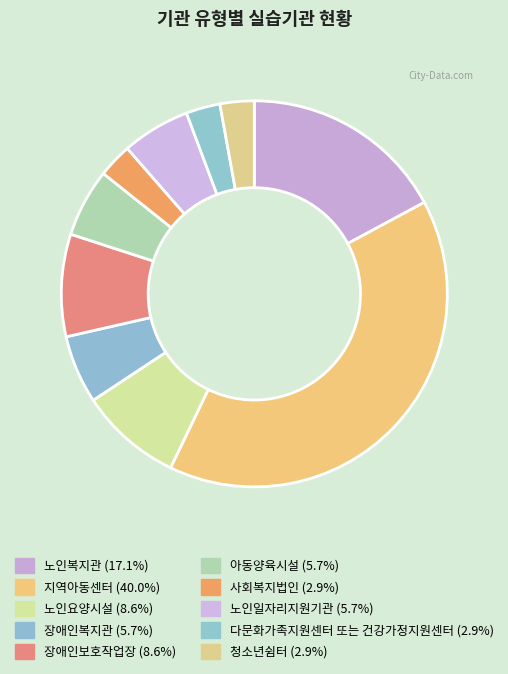

To the nearest percent, what percentage of the pie is 노인복지관?

17%